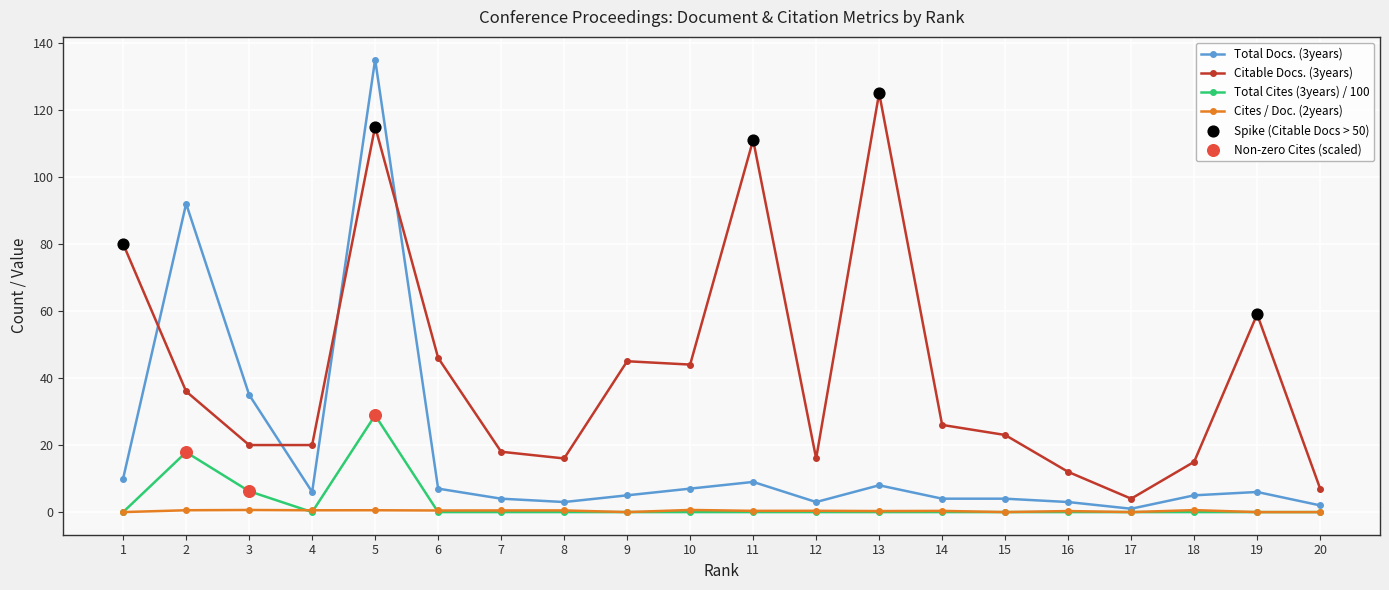

Which series has the widest spread of values?

Total Docs. (3years)